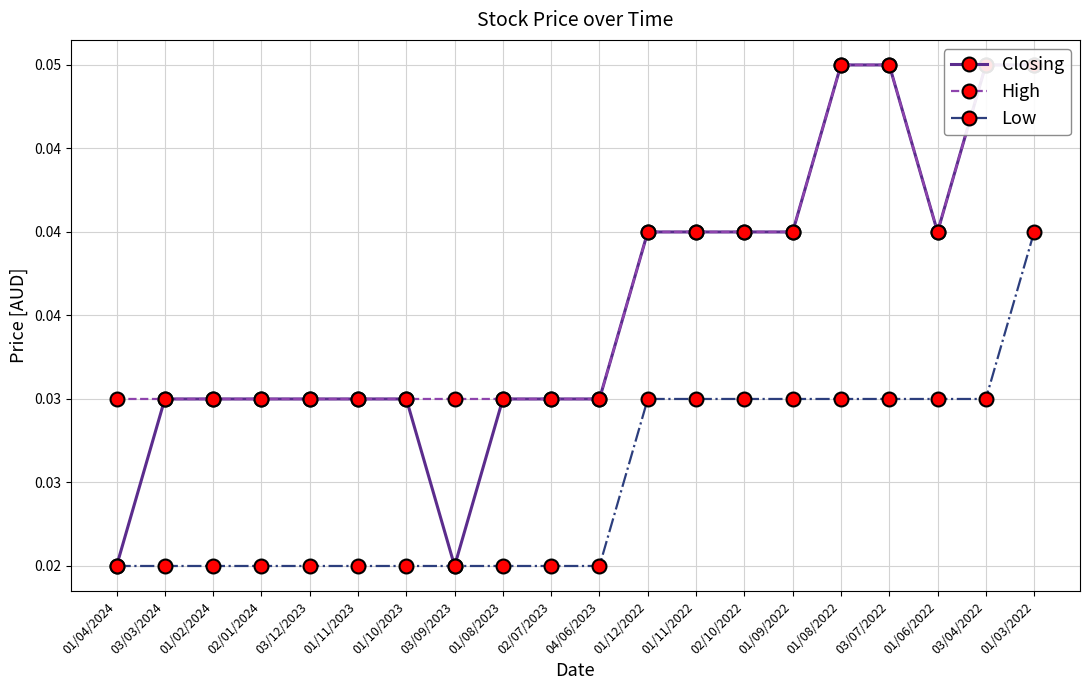

Between 03/07/2022 and 02/07/2023, which is larger?

03/07/2022